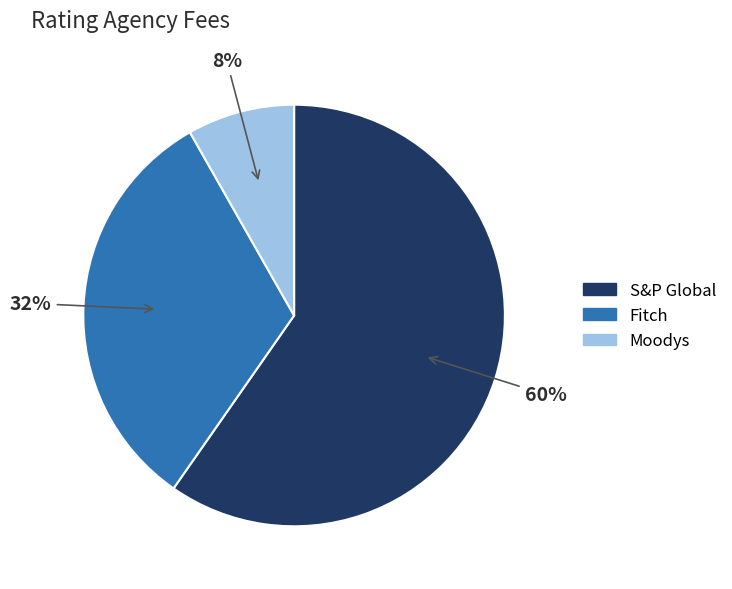

Between S&P Global and Fitch, which is larger?

S&P Global